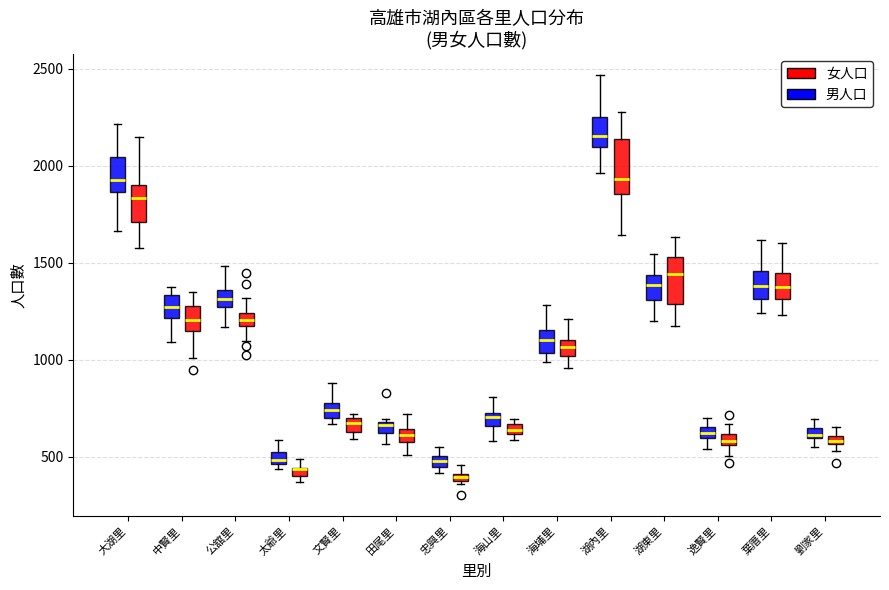

Where is the lower edge of the box for 逸賢里 (女人口) on the y-axis? The values are not printed on the chart, so give them approximately, as read against the axis.

550